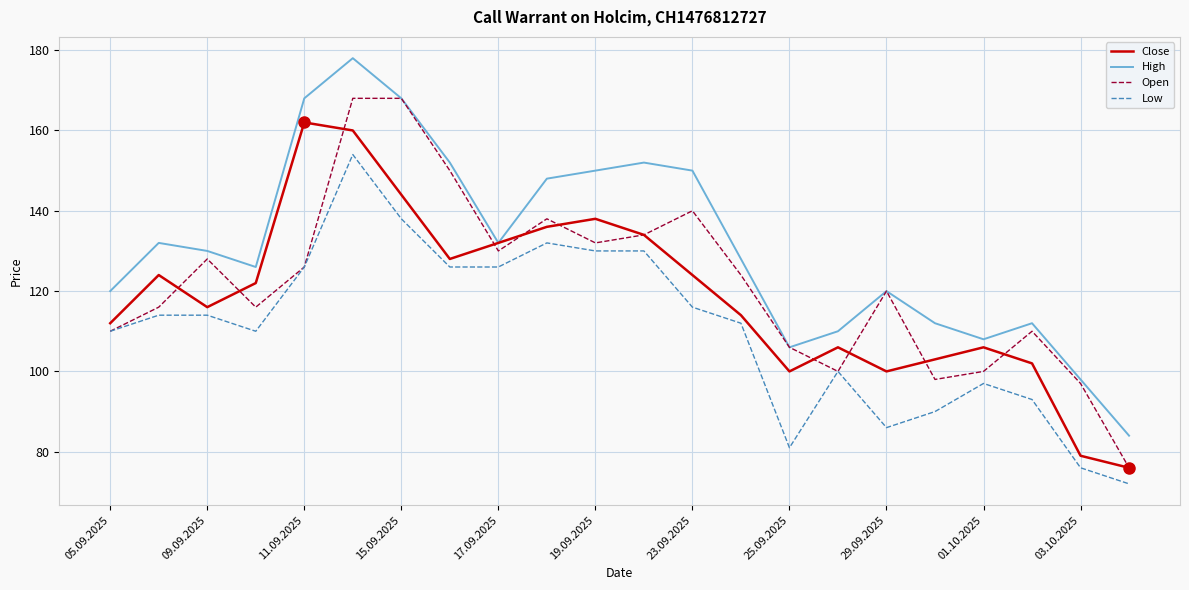

What is the greatest value displayed?

178